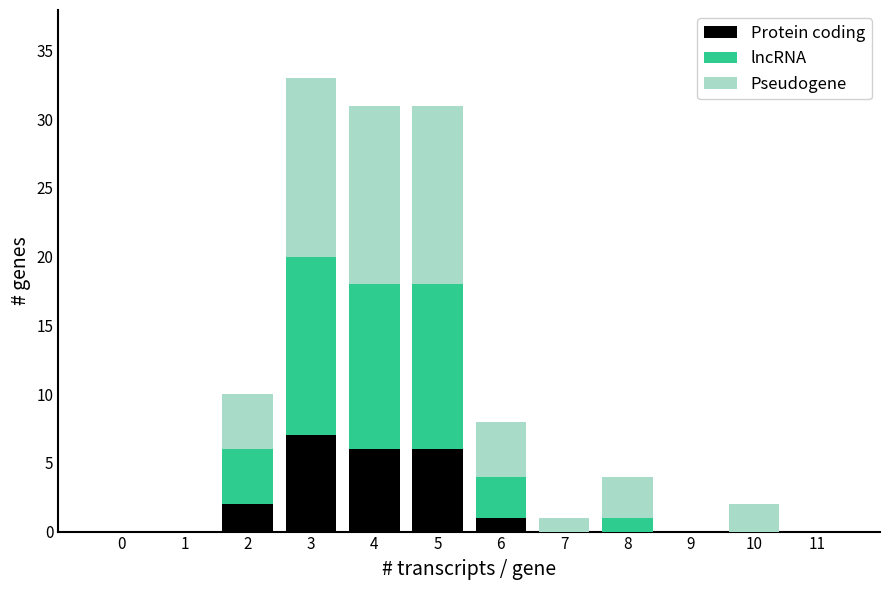

At which label does Protein coding reach its peak?

3